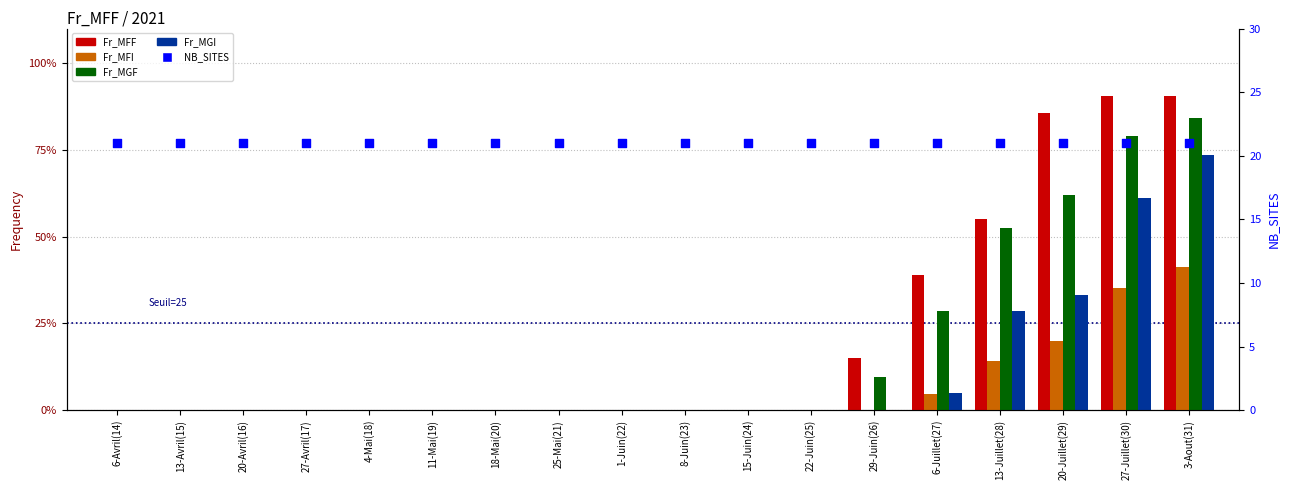

At which category is the sum across all series the highest?

3-Aout(31)